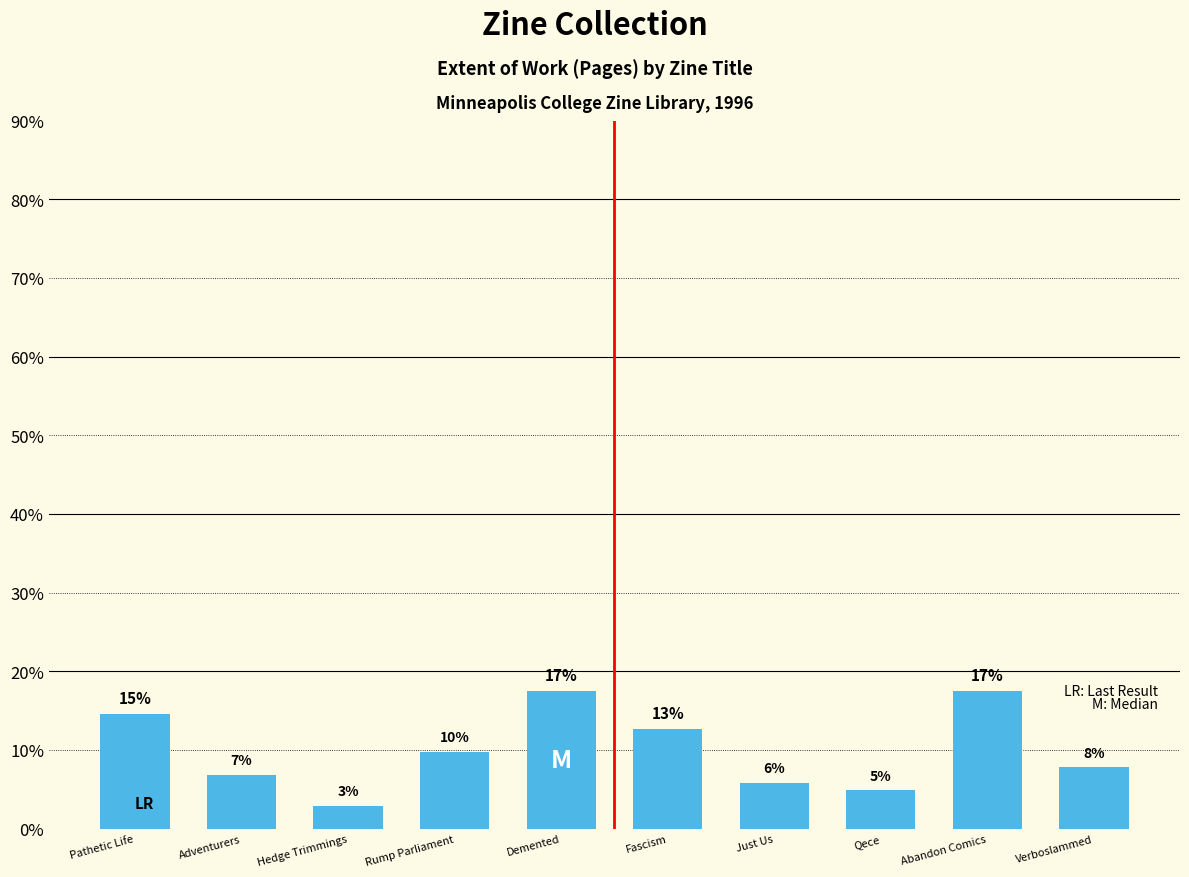

The chart shows a value of 30.3 at Abandon Comics. True or false?

False